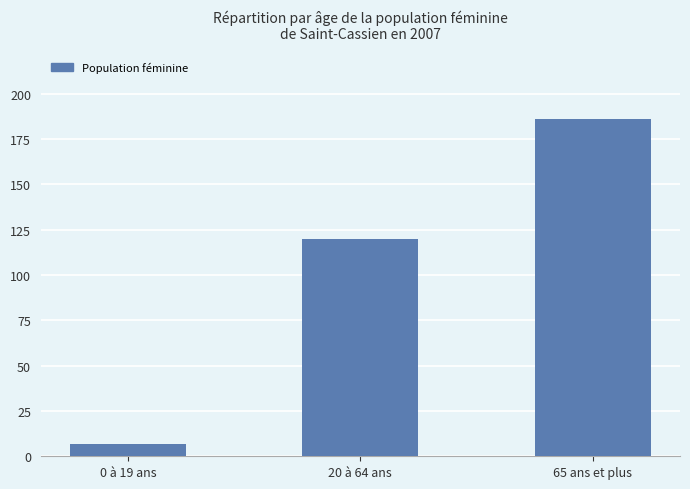

Rank the categories by value from highest to lowest.

65 ans et plus, 20 à 64 ans, 0 à 19 ans